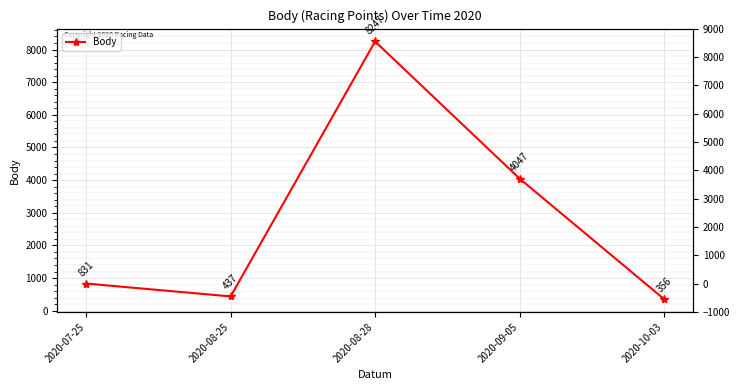

What is the change in value from 2020-08-25 to 2020-08-28?

+7810